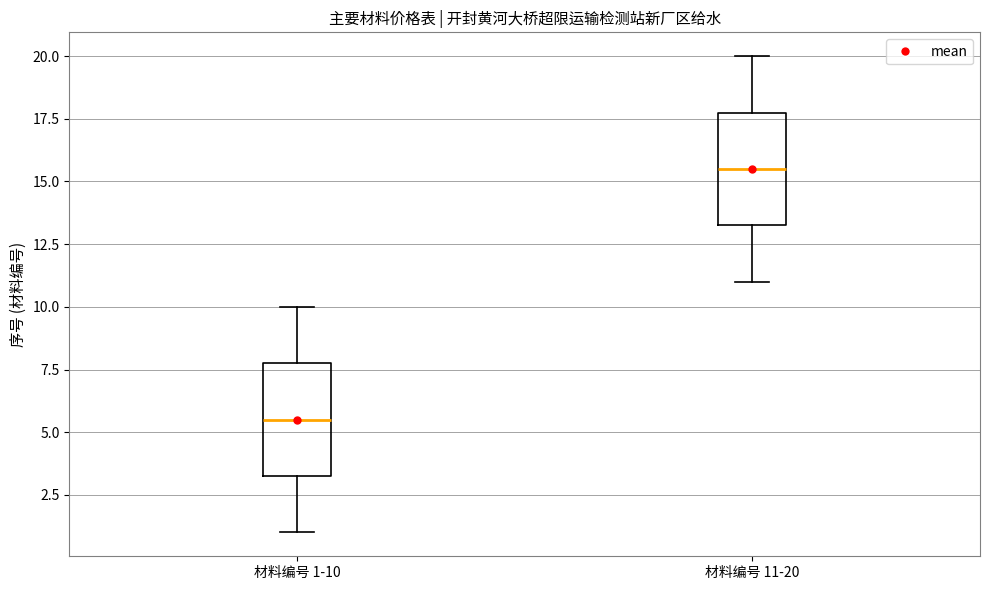

Reading left to right, transcribe this box plot: for each box, give where its median line is, the range the box spans, and where its two whiskers end, as read against the y-axis. The values are not printed on the chart, so give them approximately, as read against the axis.

材料编号 1-10: median 5.5, box 3.5 to 8.0, whiskers 1.0 to 10.0
材料编号 11-20: median 15.5, box 13.5 to 18.0, whiskers 11.0 to 20.0